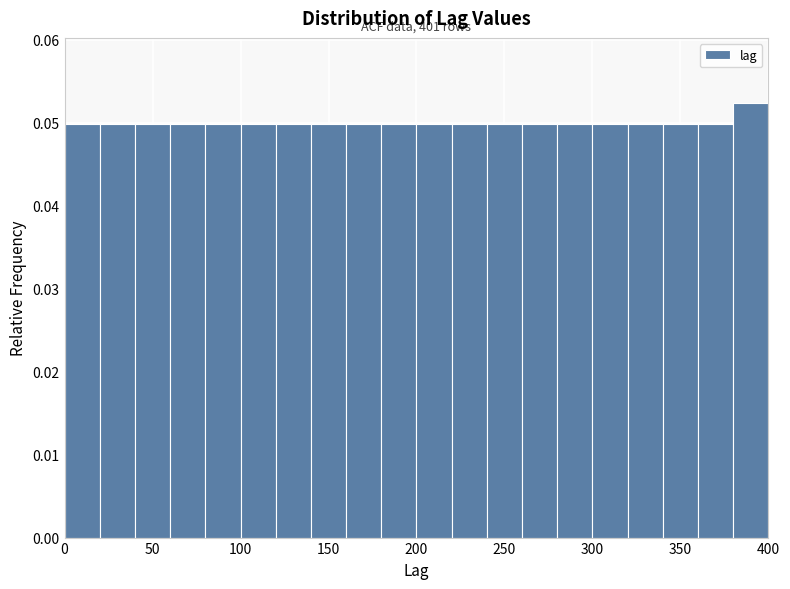

Which range on the x-axis has the tallest bar?

380 to 400